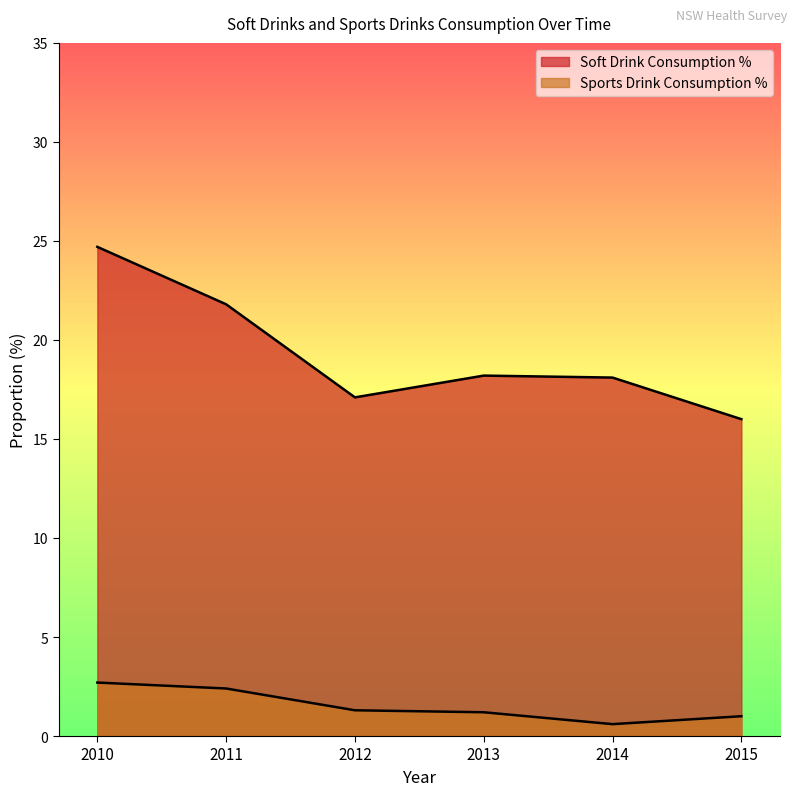

List the labels in order of Soft Drink Consumption % value, largest first.

2010, 2011, 2013, 2014, 2012, 2015